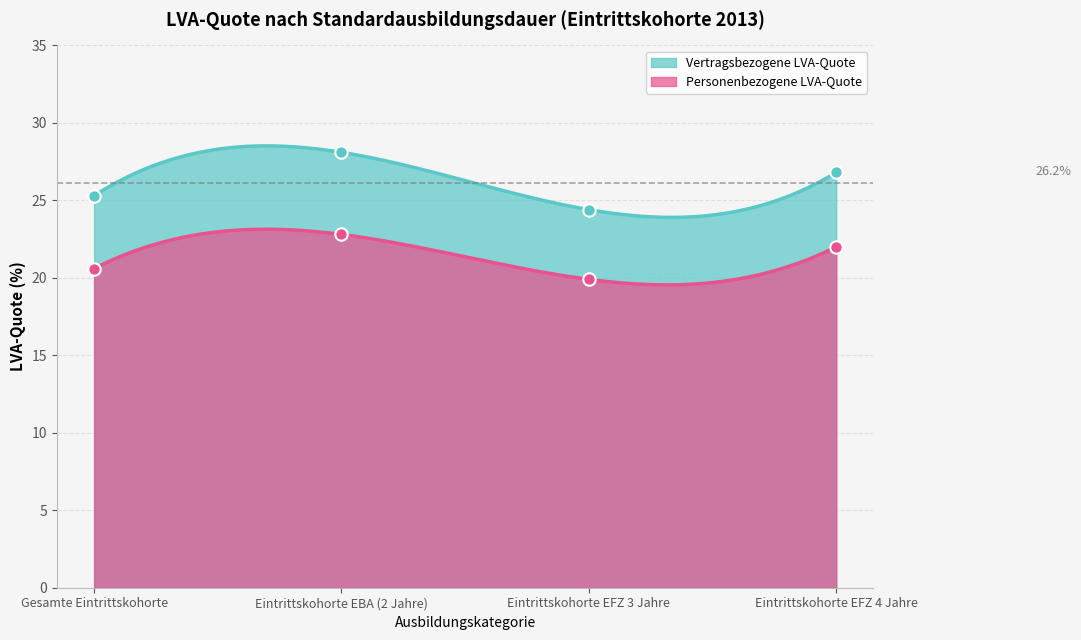

Which series contains the lowest Y value?

Personenbezogene LVA-Quote